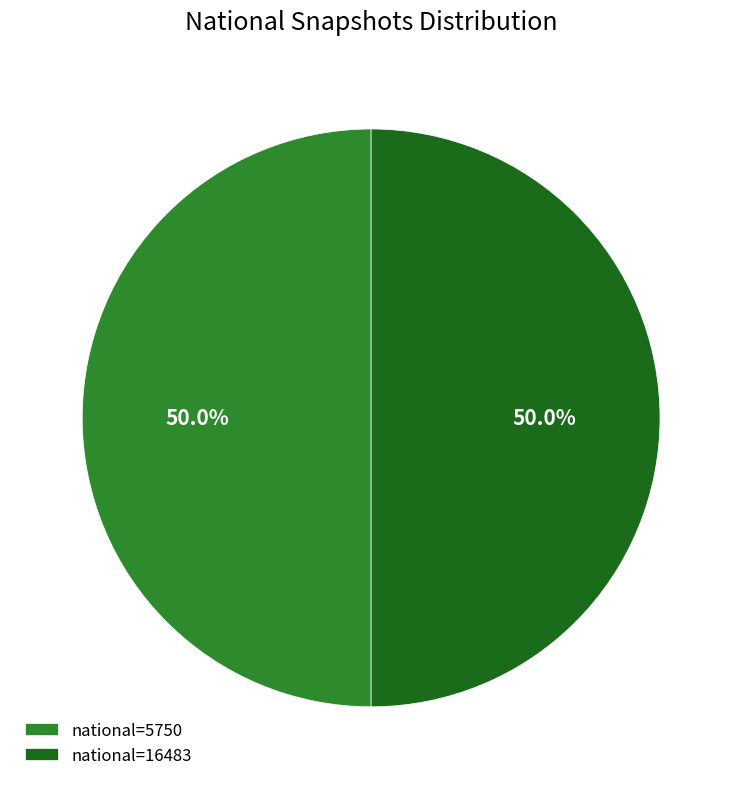

What percentage is NOT represented by national=16483?

50.0%